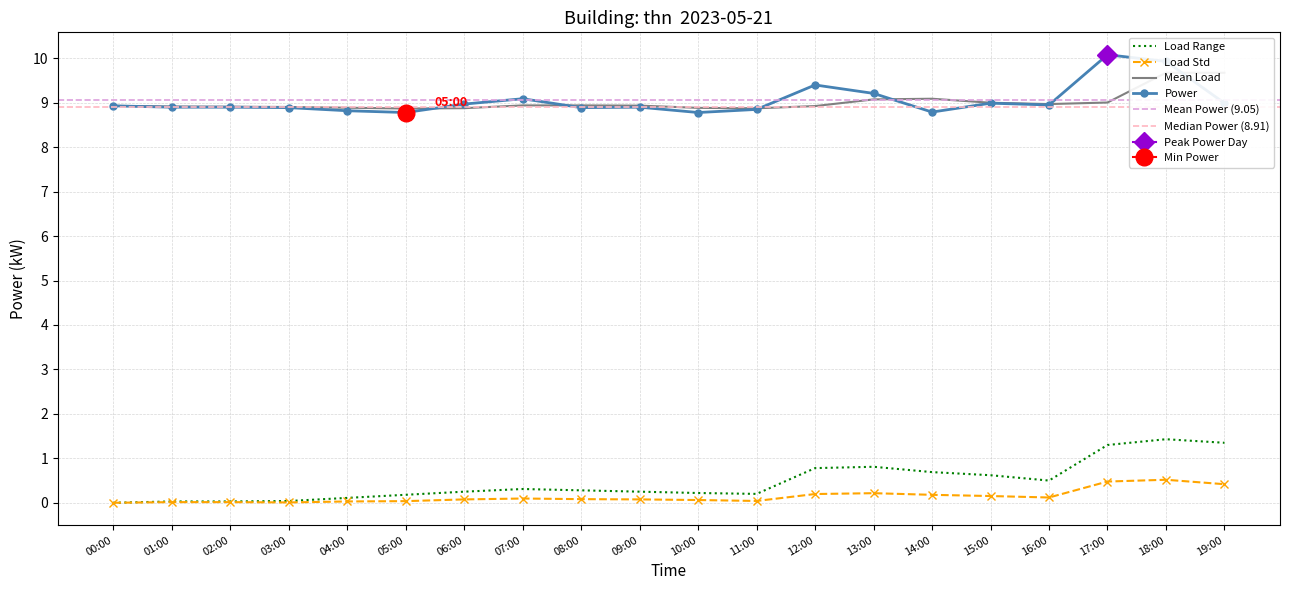

Which category has the highest value across all series?

17:00